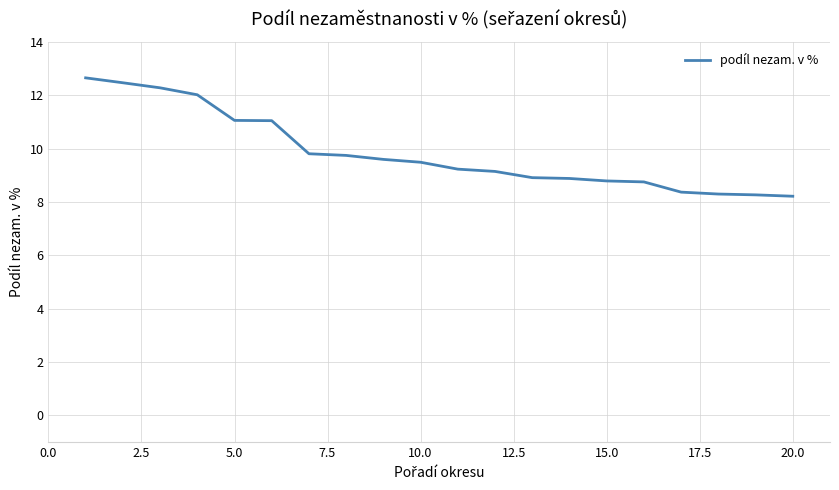

What is the minimum value shown in the chart?

8.2